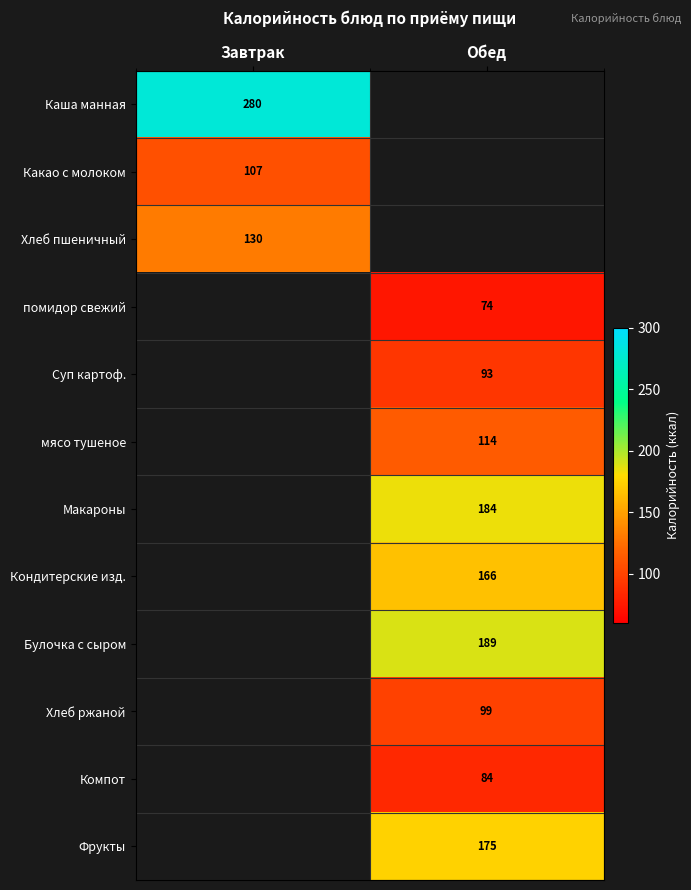

Is the value of Хлеб пшеничный at Завтрак greater than the value of Суп картоф. at Обед?

Yes